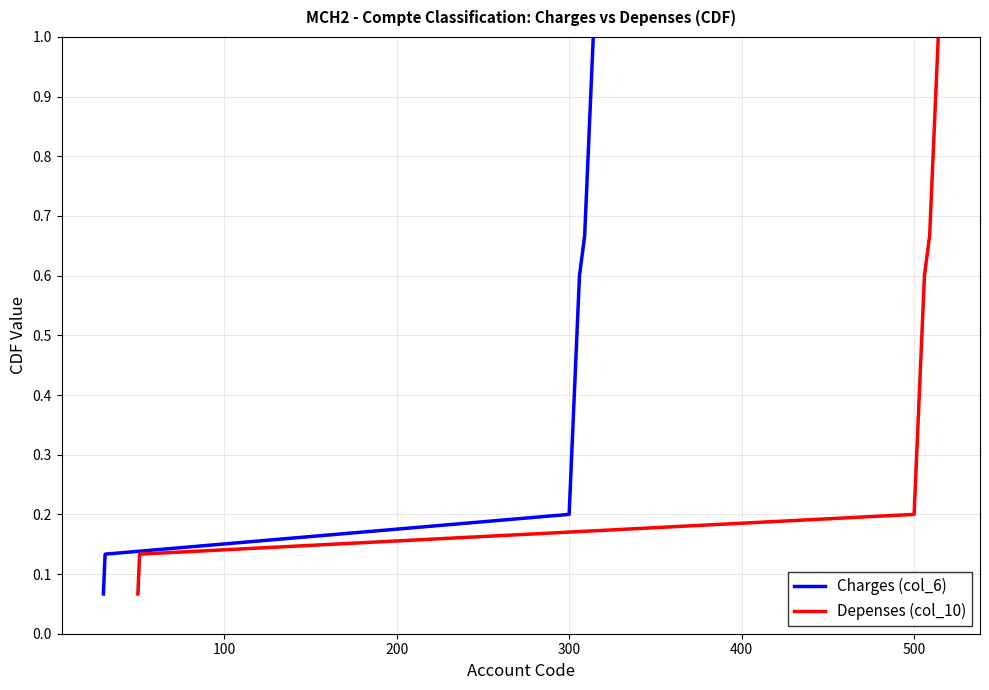

True or false: Charges (col_6) and Depenses (col_10) intersect in this chart.

False